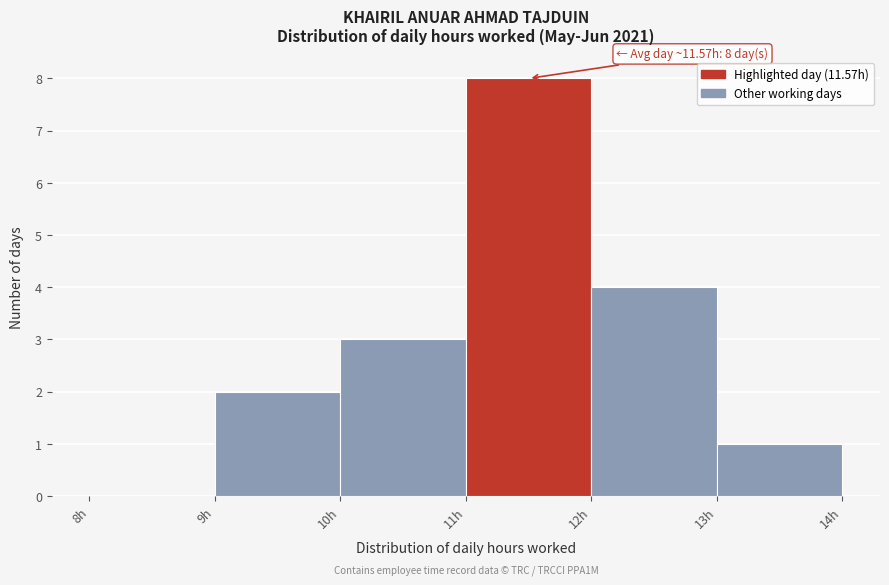

Over which range of the x-axis is the bar tallest?

11 to 12